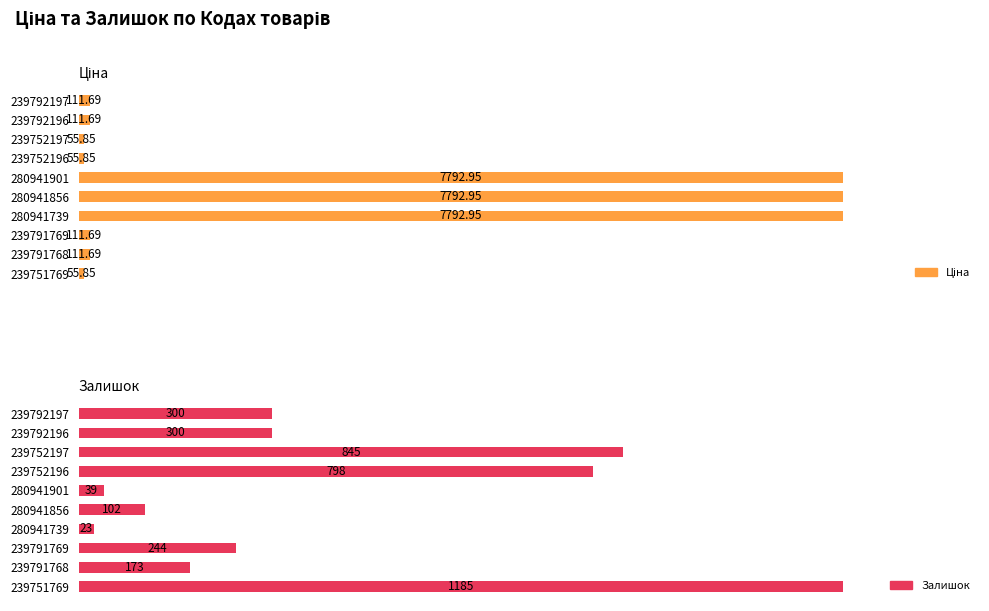

What is the value of the Ціна bar at the 5th from the left?

7792.9